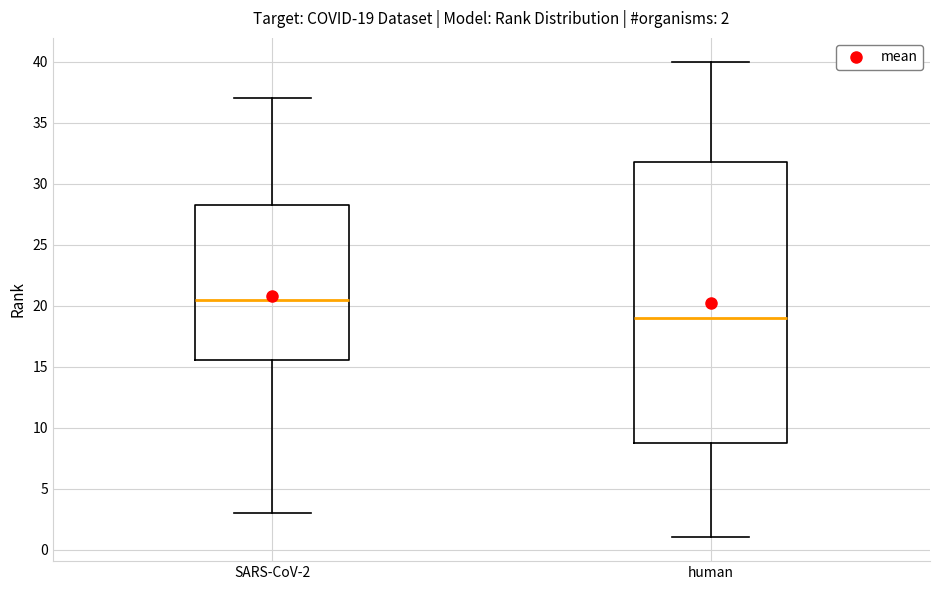

Comparing the boxes themselves (not the whiskers), which one is the tallest?

human